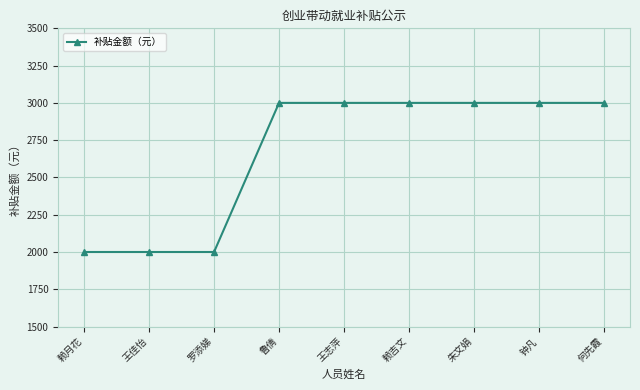

How many values are between 2000 and 3000?

9